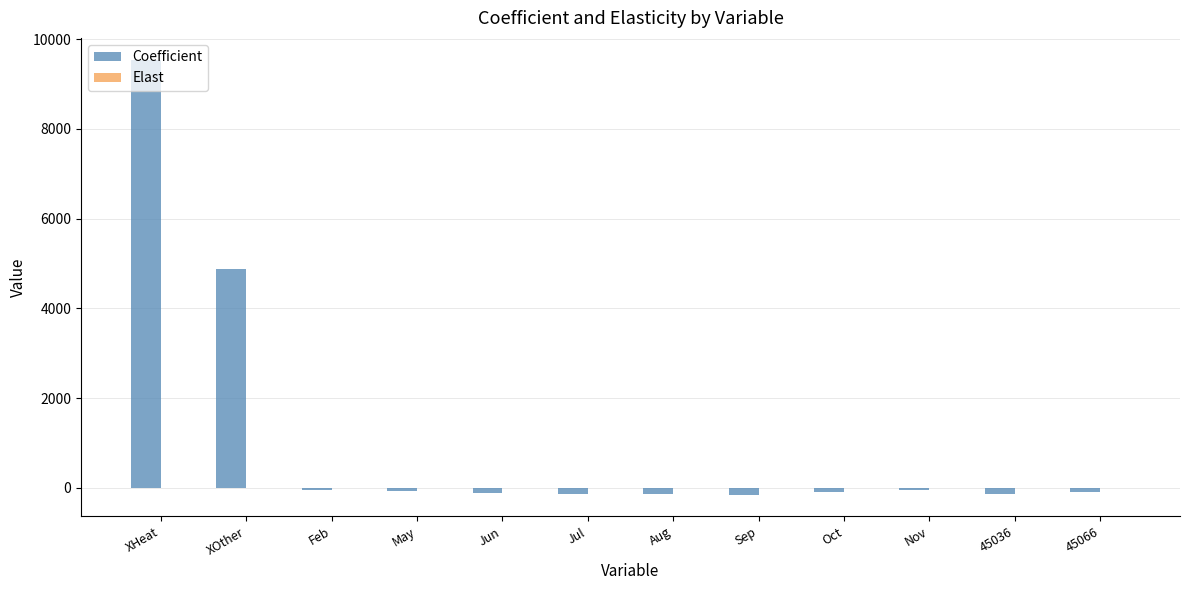

Between XHeat and Aug, which series saw the biggest shift?

Coefficient